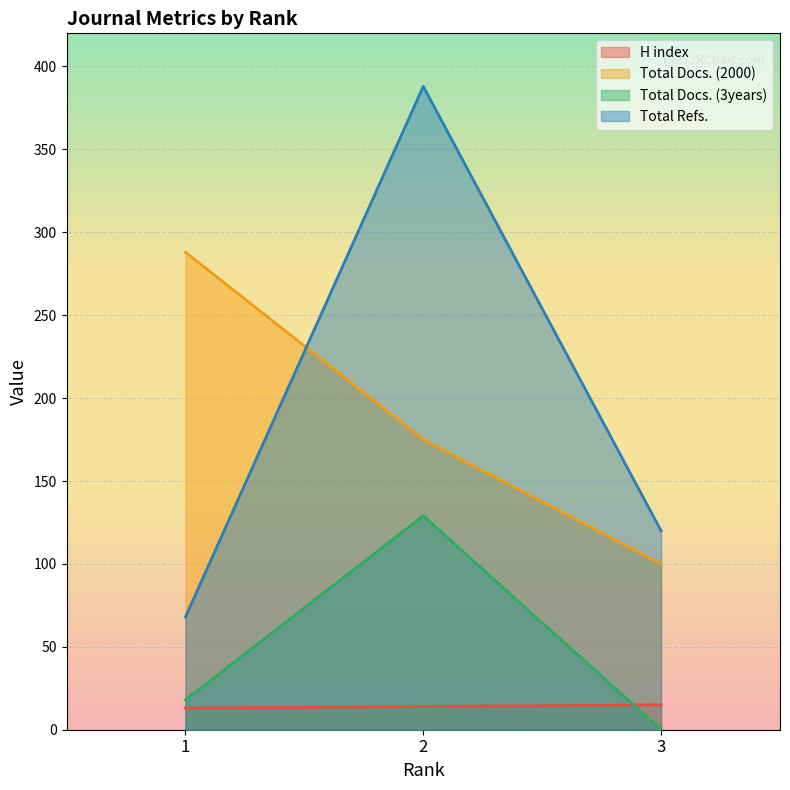

Reading left to right, list all the values displayed in this chart.

H index: 1=13	2=14	3=15
Total Docs. (2000): 1=288	2=175	3=100
Total Docs. (3years): 1=18	2=129	3=0
Total Refs.: 1=68	2=388	3=120